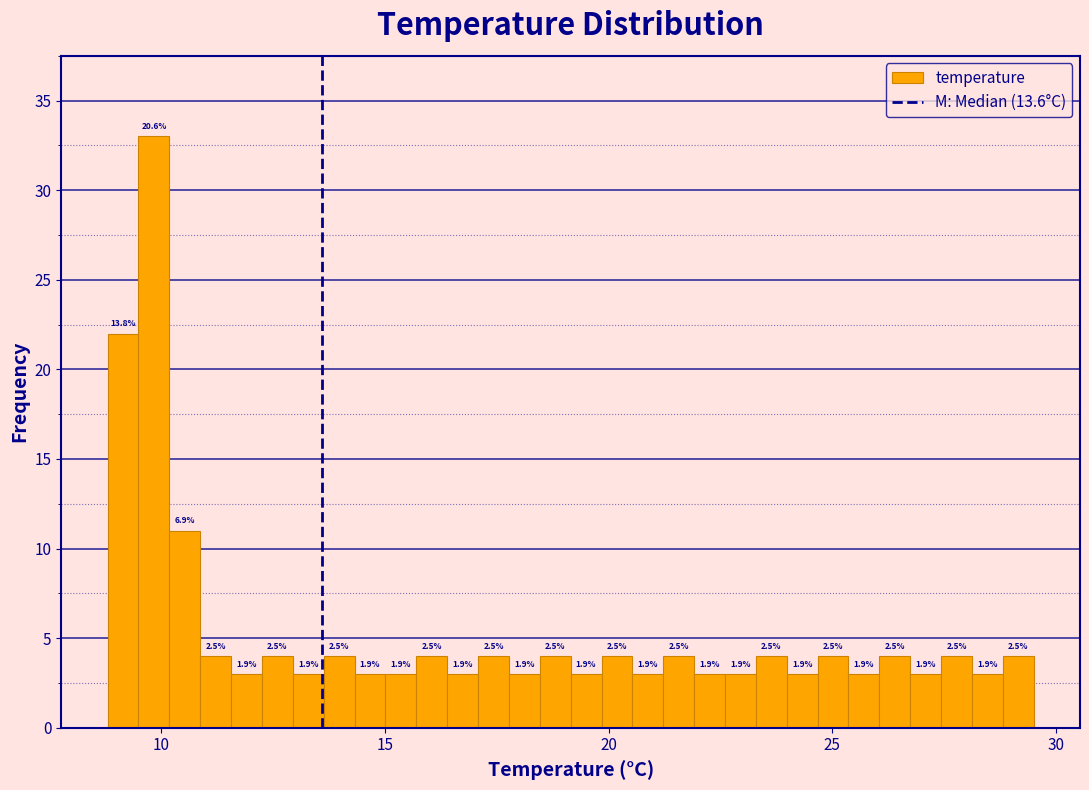

Read against the x-axis, roughly where is the centre of the tallest bar?

10.0